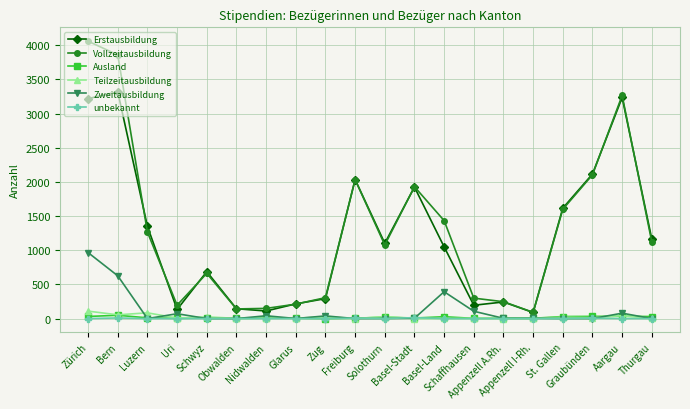

At which category is the sum across all series the highest?

Zürich